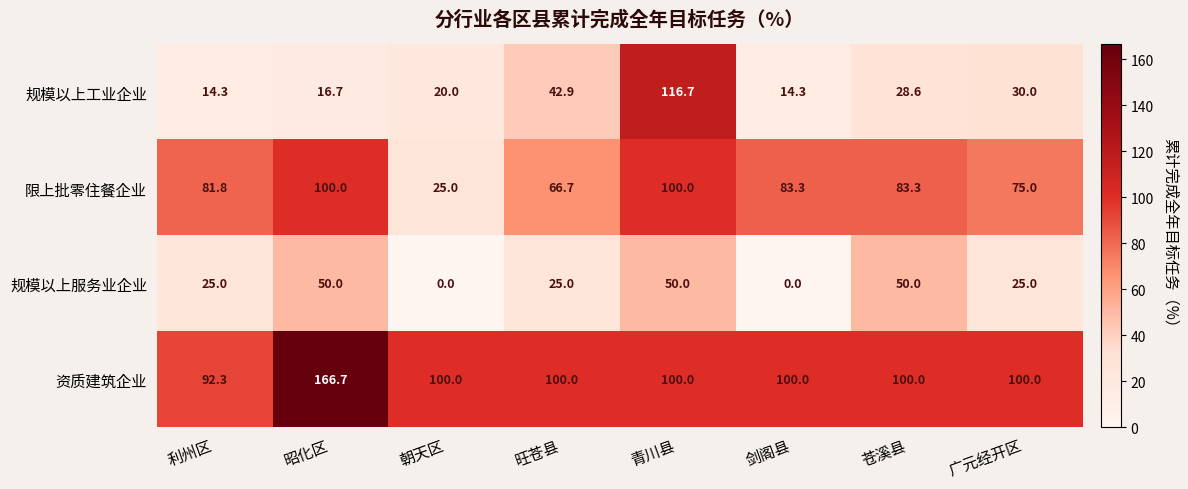

What is the sum of the 规模以上工业企业 values at 剑阁县 and 旺苍县?

57.2